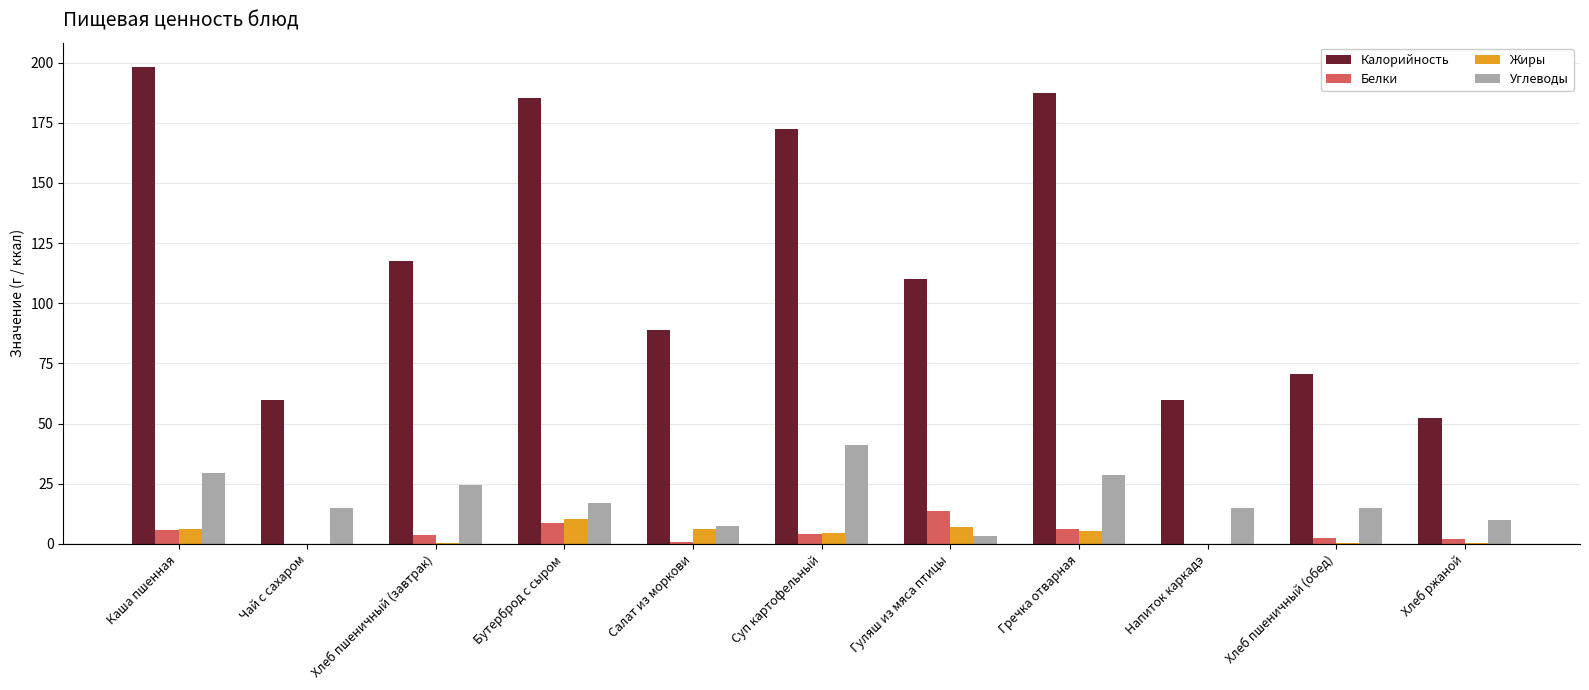

Read the Углеводы value at Бутерброд с сыром.

17.2